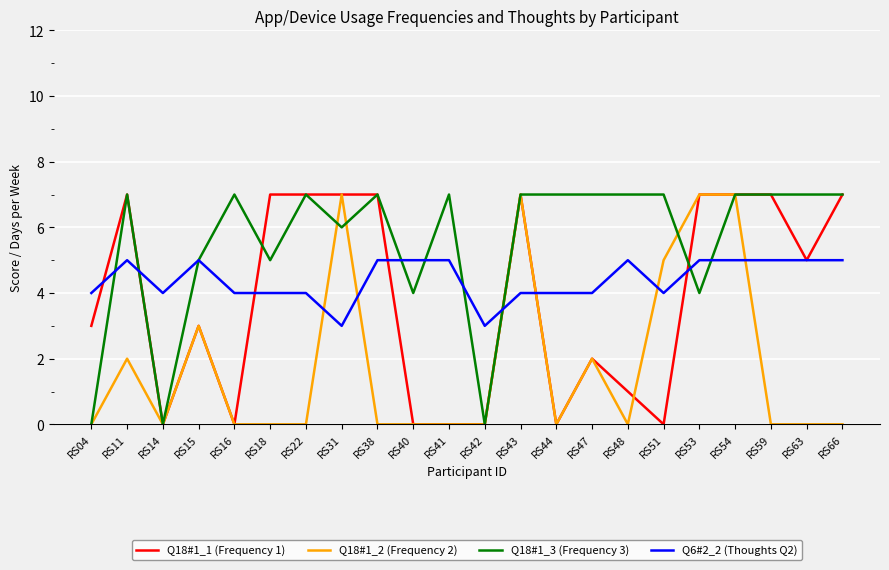

The Q18#1_1 (Frequency 1) series shows 3 at RS04. True or false?

True